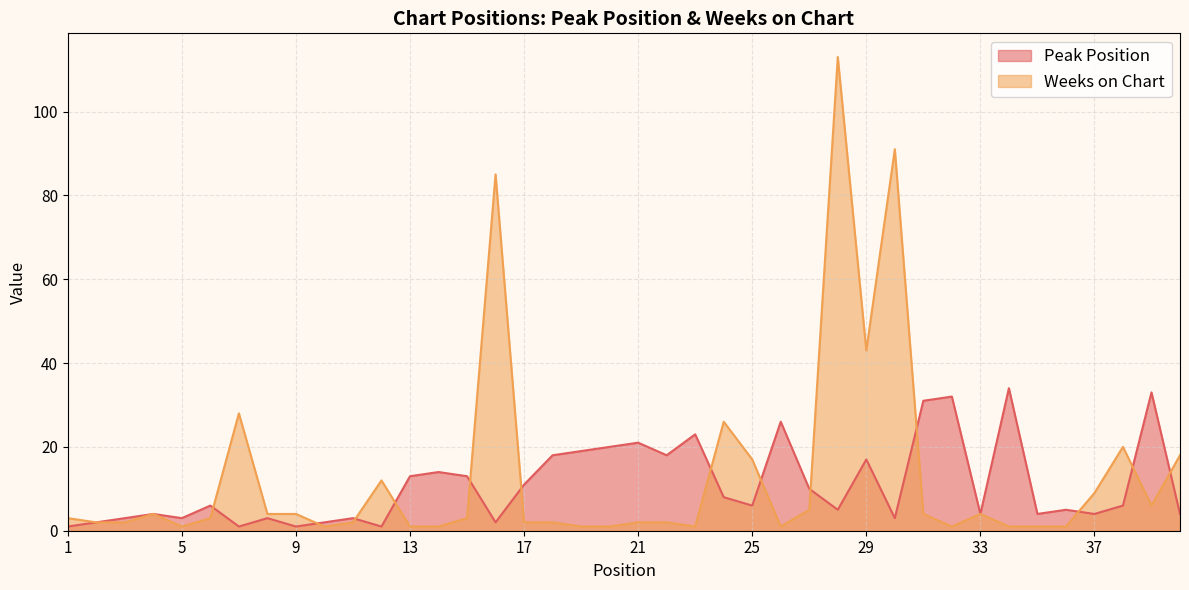

Is the value of Peak Position at 31 greater than the value of Weeks on Chart at 27?

Yes